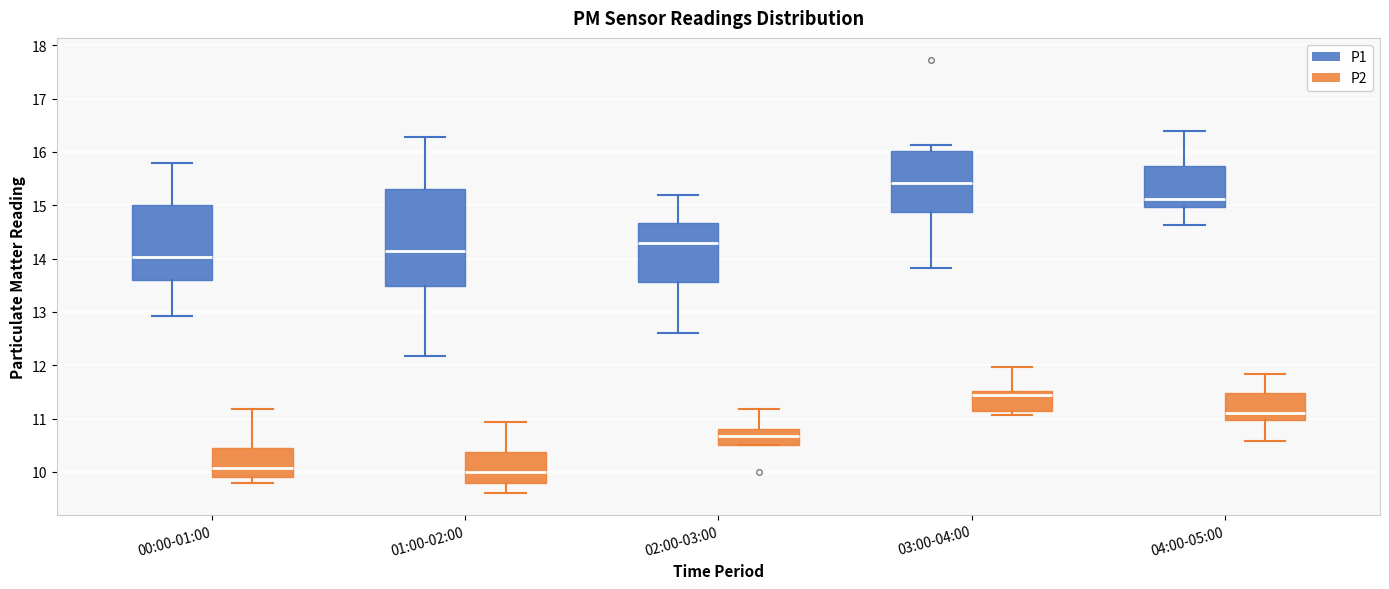

Comparing the boxes themselves (not the whiskers), which one is the tallest?

01:00-02:00 (P1)